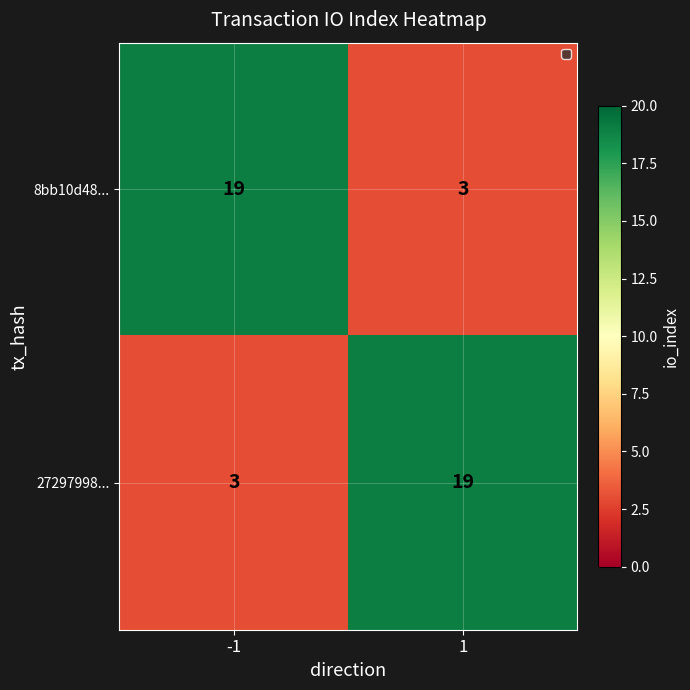

What is the minimum value shown in the chart?

3